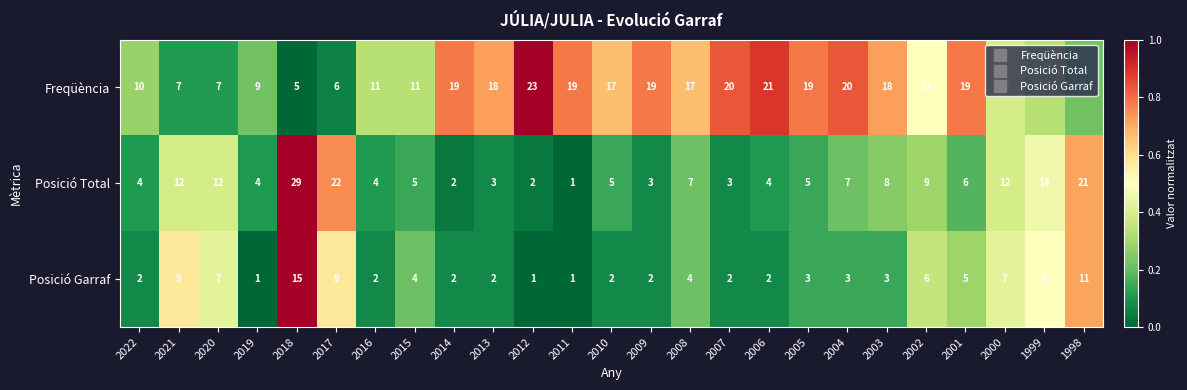

Where is Freqüència nearest to the value 14?

2002